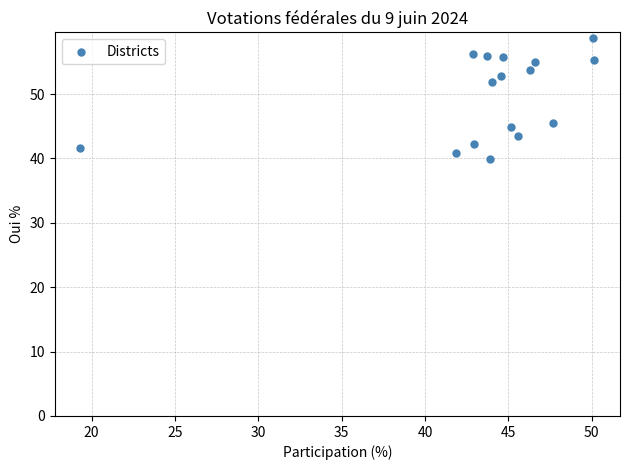

What is the range of X values (max minus min)?

30.8